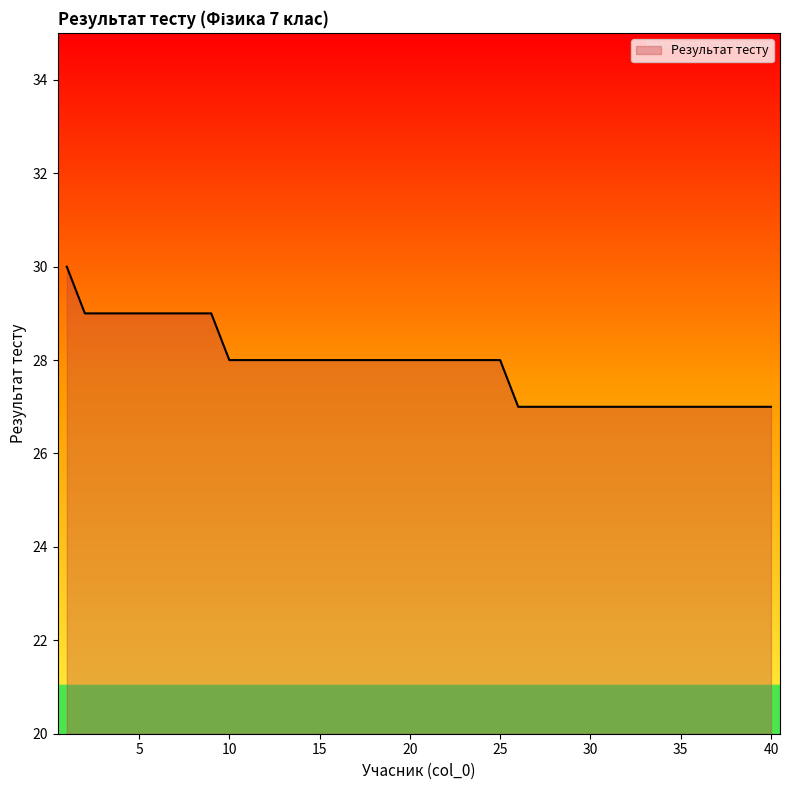

What is the maximum value shown in the chart?

30